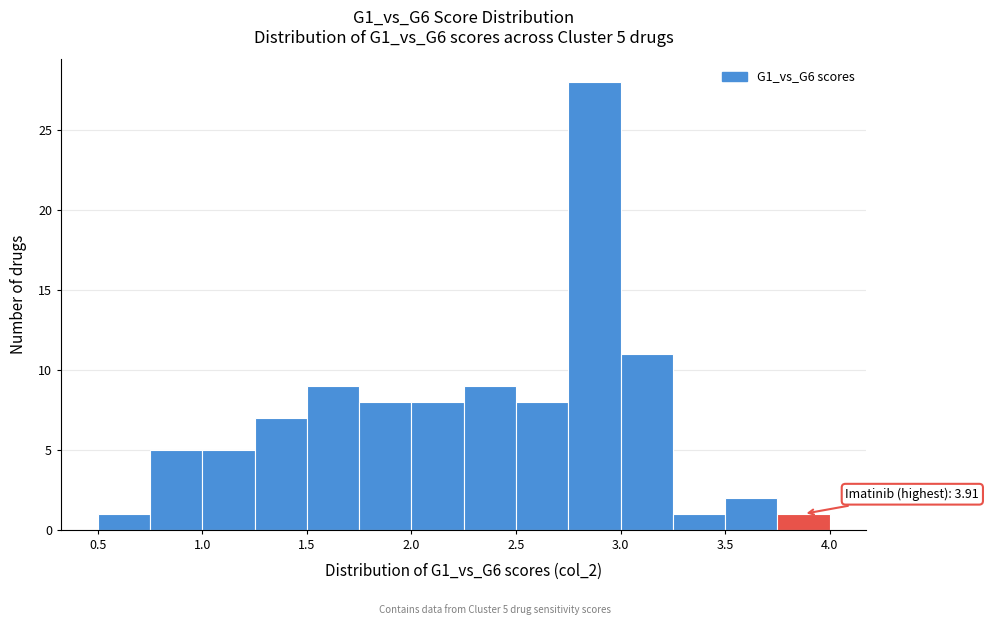

Which range on the x-axis has the tallest bar?

2.75 to 3.00